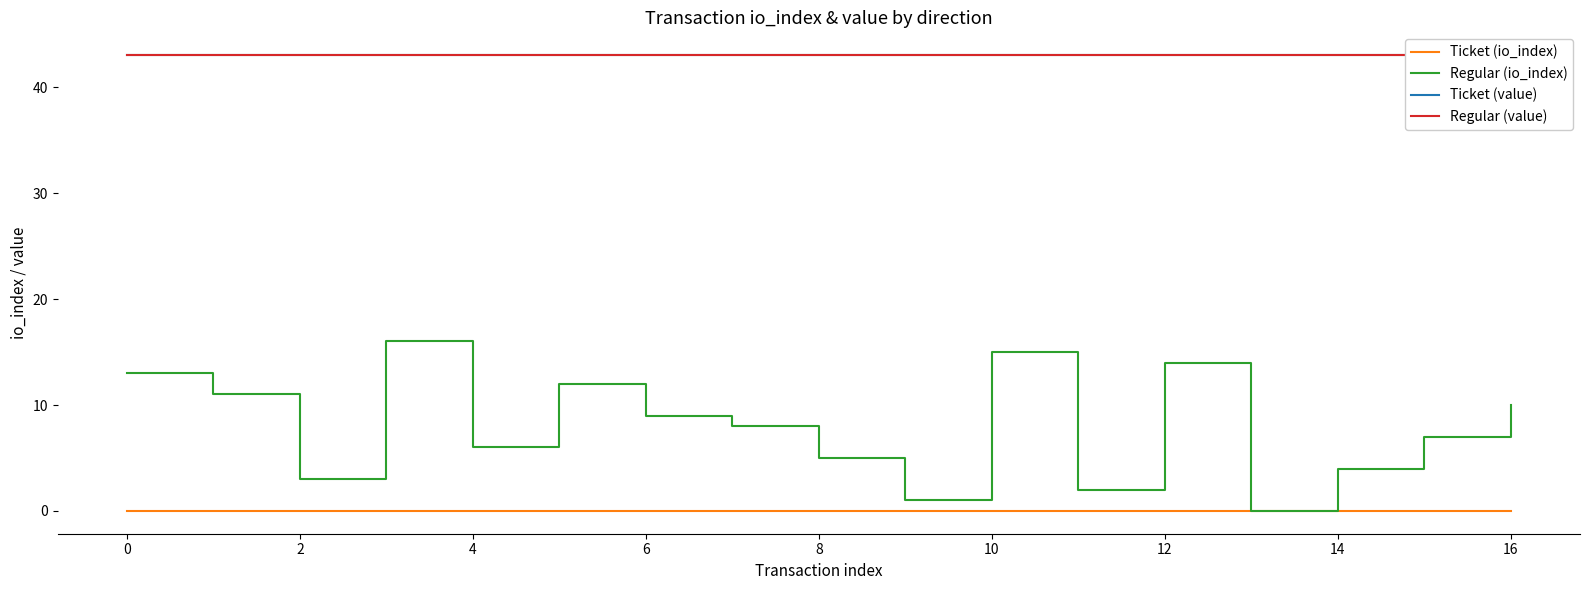

True or false: Regular (io_index) and Ticket (io_index) cross at least once.

False